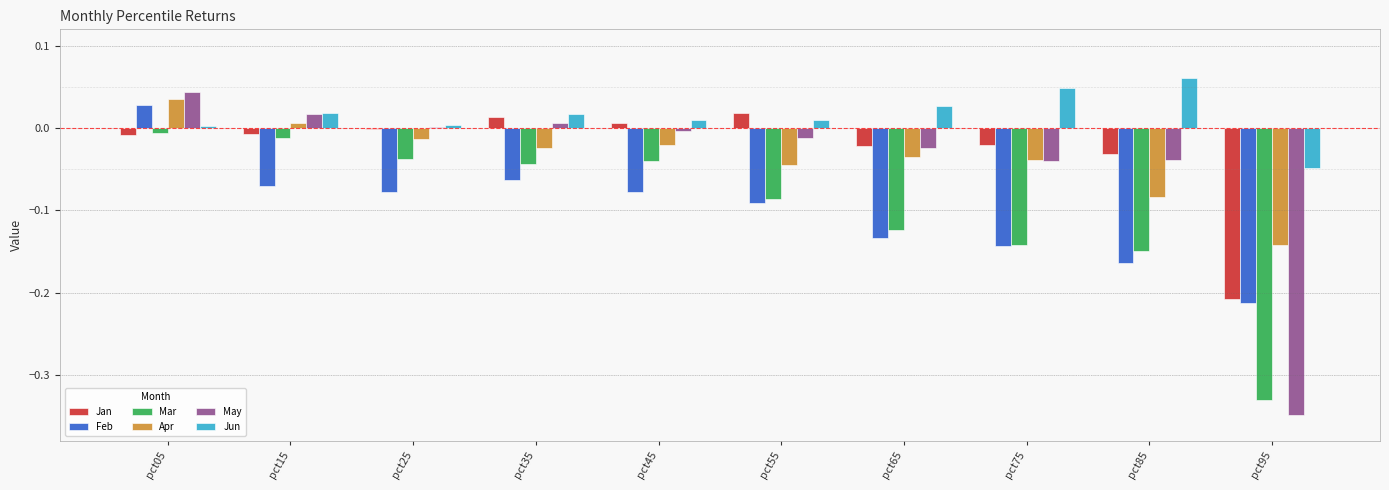

Is the value of Feb at pct05 greater than the value of Jan at pct75?

Yes